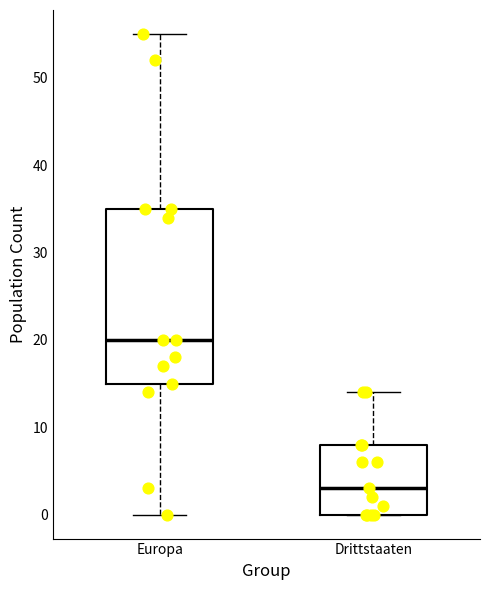

Reading left to right, transcribe this box plot: for each box, give where its median line is, the range the box spans, and where its two whiskers end, as read against the y-axis. The values are not printed on the chart, so give them approximately, as read against the axis.

Europa: median 20, box 15 to 35, whiskers 0 to 55
Drittstaaten: median 3, box 0 to 8, whiskers 0 to 14